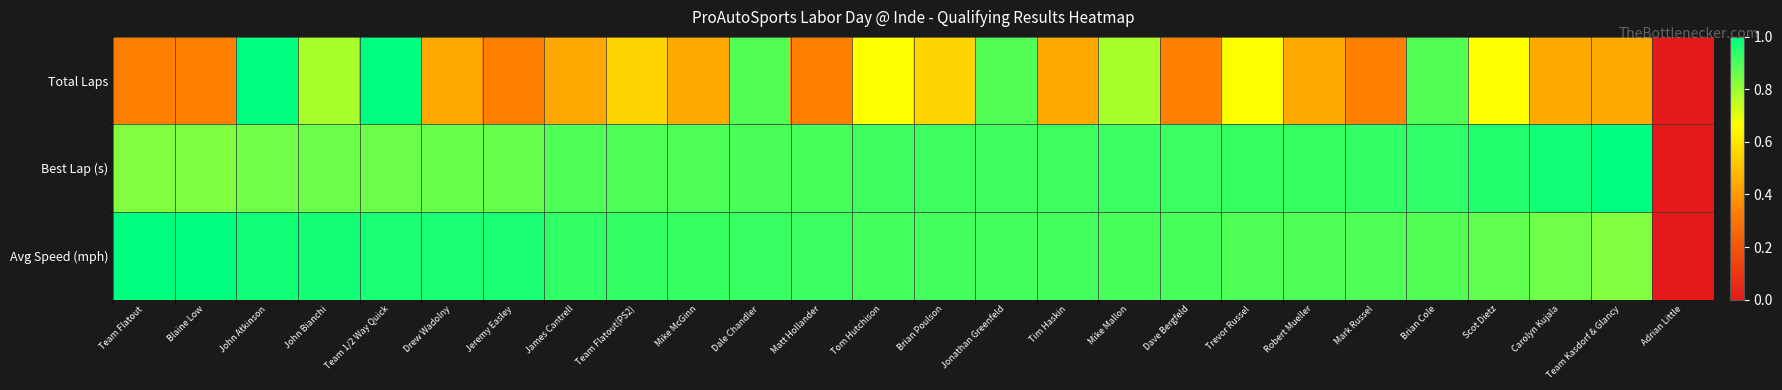

Reading right to left, transcribe all the data shown in this chart.

Total Laps: Adrian Little=0.0	Team Kasdorf & Glancy=0.4	Carolyn Kujala=0.4	Scot Dietz=0.7	Brian Cole=0.9	Mark Russel=0.3	Robert Mueller=0.4	Trevor Russel=0.7	Dave Bergfeld=0.3	Mike Mallon=0.8	Tim Haskin=0.4	Jonathan Greenfeld=0.9	Brian Poulson=0.6	Tom Hutchison=0.7	Matt Hollander=0.3	Dale Chandler=0.9	Mike McGinn=0.4	Team Flatout(PS2)=0.6	James Cantrell=0.4	Jeremy Easley=0.3	Drew Wadolny=0.4	Team 1/2 Way Quick=1.0	John Bianchi=0.8	John Atkinson=1.0	Blaine Low=0.3	Team Flatout=0.3
Best Lap (s): Adrian Little=0.0	Team Kasdorf & Glancy=1.0	Carolyn Kujala=1.0	Scot Dietz=1.0	Brian Cole=0.9	Mark Russel=0.9	Robert Mueller=0.9	Trevor Russel=0.9	Dave Bergfeld=0.9	Mike Mallon=0.9	Tim Haskin=0.9	Jonathan Greenfeld=0.9	Brian Poulson=0.9	Tom Hutchison=0.9	Matt Hollander=0.9	Dale Chandler=0.9	Mike McGinn=0.9	Team Flatout(PS2)=0.9	James Cantrell=0.9	Jeremy Easley=0.9	Drew Wadolny=0.9	Team 1/2 Way Quick=0.9	John Bianchi=0.9	John Atkinson=0.9	Blaine Low=0.8	Team Flatout=0.8
Avg Speed (mph): Adrian Little=0.0	Team Kasdorf & Glancy=0.8	Carolyn Kujala=0.9	Scot Dietz=0.9	Brian Cole=0.9	Mark Russel=0.9	Robert Mueller=0.9	Trevor Russel=0.9	Dave Bergfeld=0.9	Mike Mallon=0.9	Tim Haskin=0.9	Jonathan Greenfeld=0.9	Brian Poulson=0.9	Tom Hutchison=0.9	Matt Hollander=0.9	Dale Chandler=0.9	Mike McGinn=0.9	Team Flatout(PS2)=0.9	James Cantrell=0.9	Jeremy Easley=1.0	Drew Wadolny=1.0	Team 1/2 Way Quick=1.0	John Bianchi=1.0	John Atkinson=1.0	Blaine Low=1.0	Team Flatout=1.0